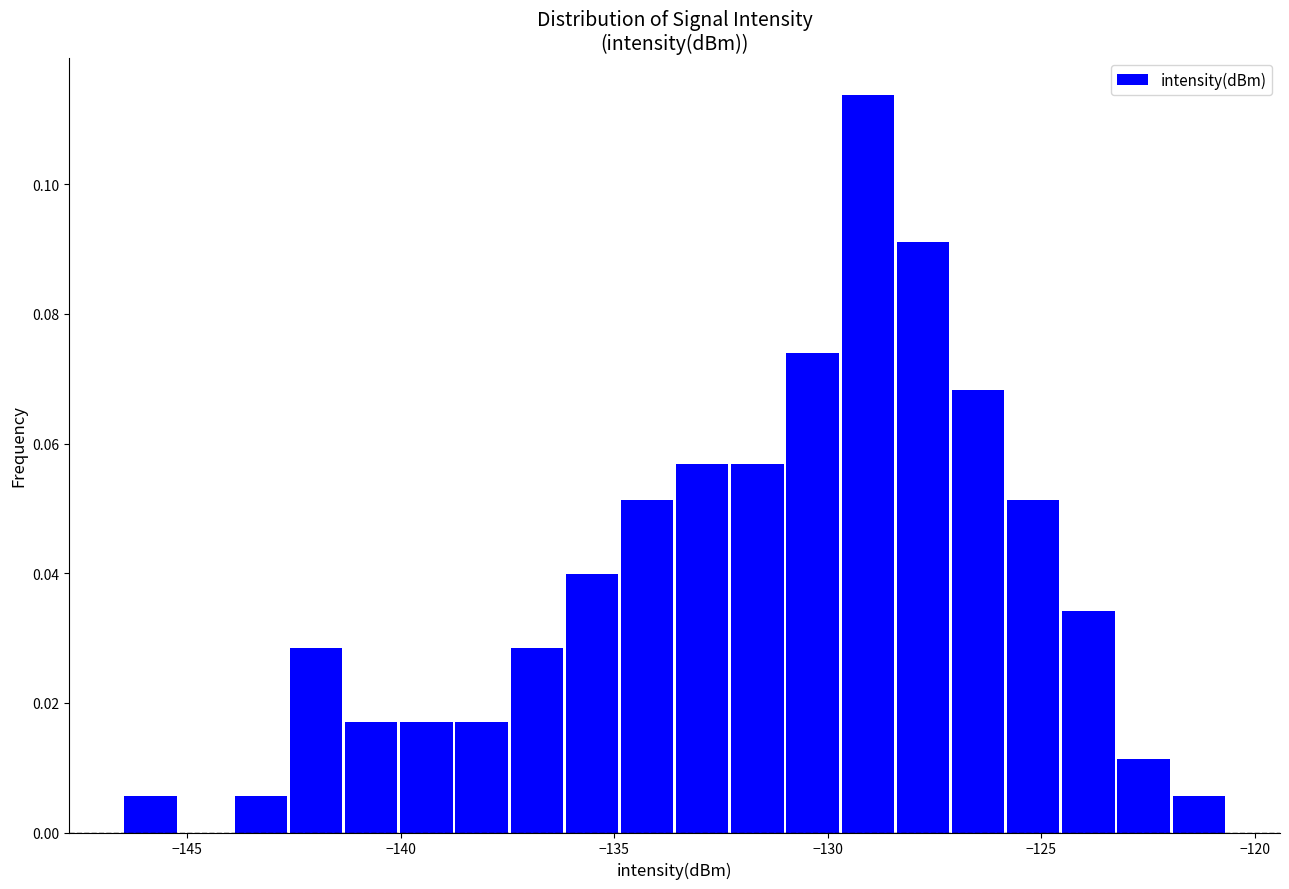

Around what value on the x-axis is the tallest bar? Give the approximate position of its centre, as read against the axis.

-129.0